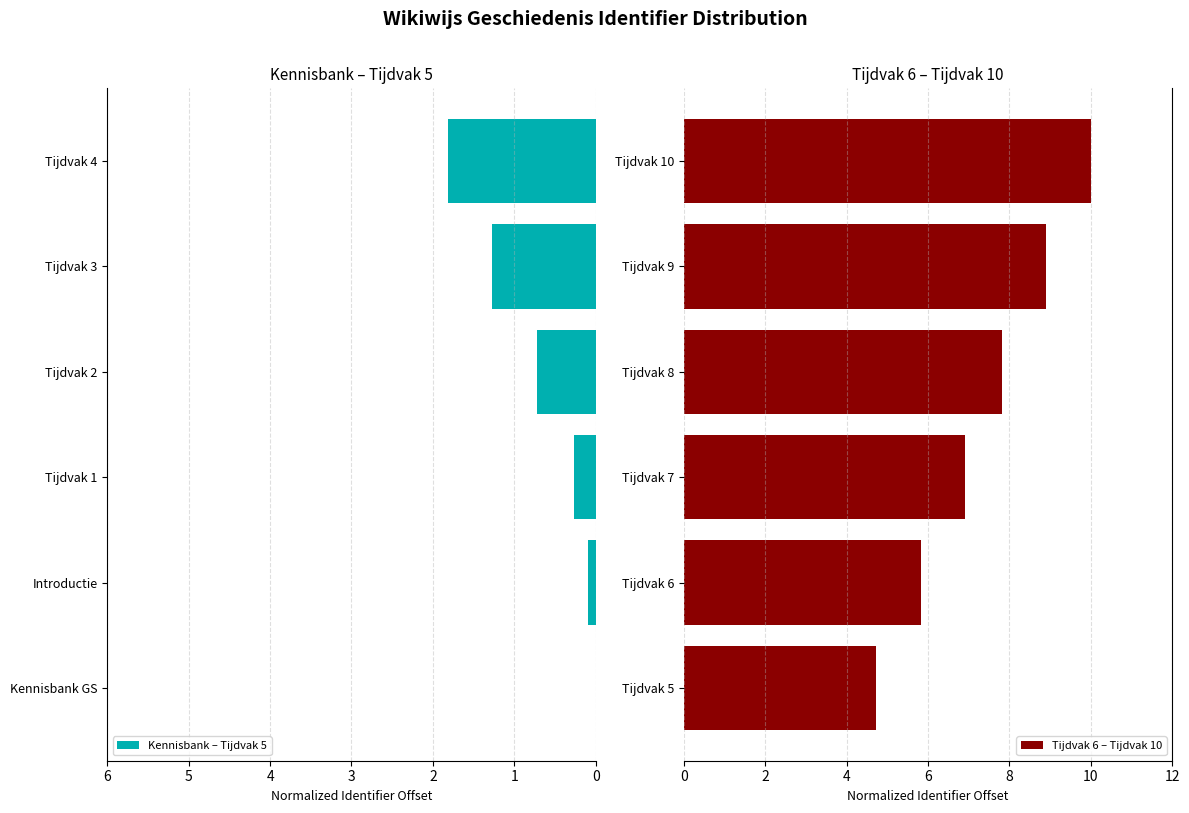

What is the difference between the Kennisbank – Tijdvak 5 values at Introductie and Tijdvak 2?

0.6